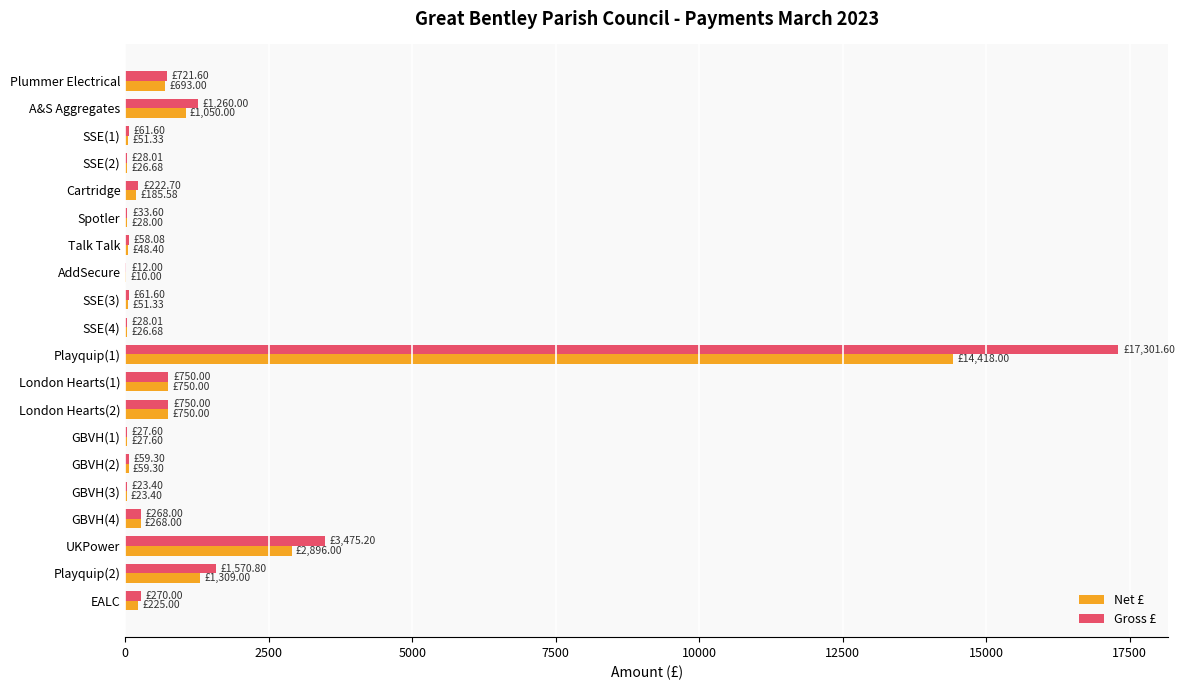

Where is Gross £ nearest to the value 8656?

UKPower